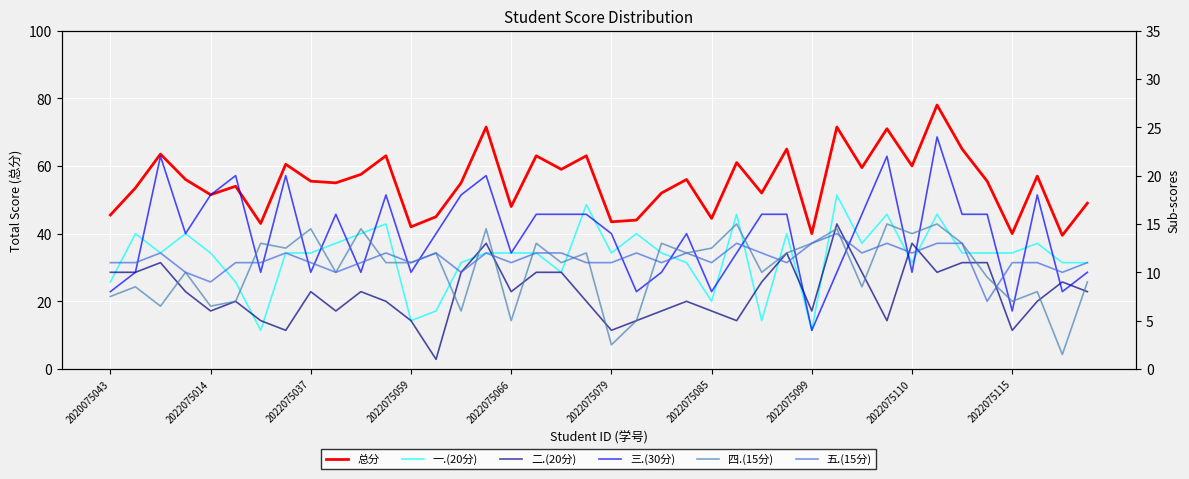

What is the lowest value of the 五.(15分) series?

7.0